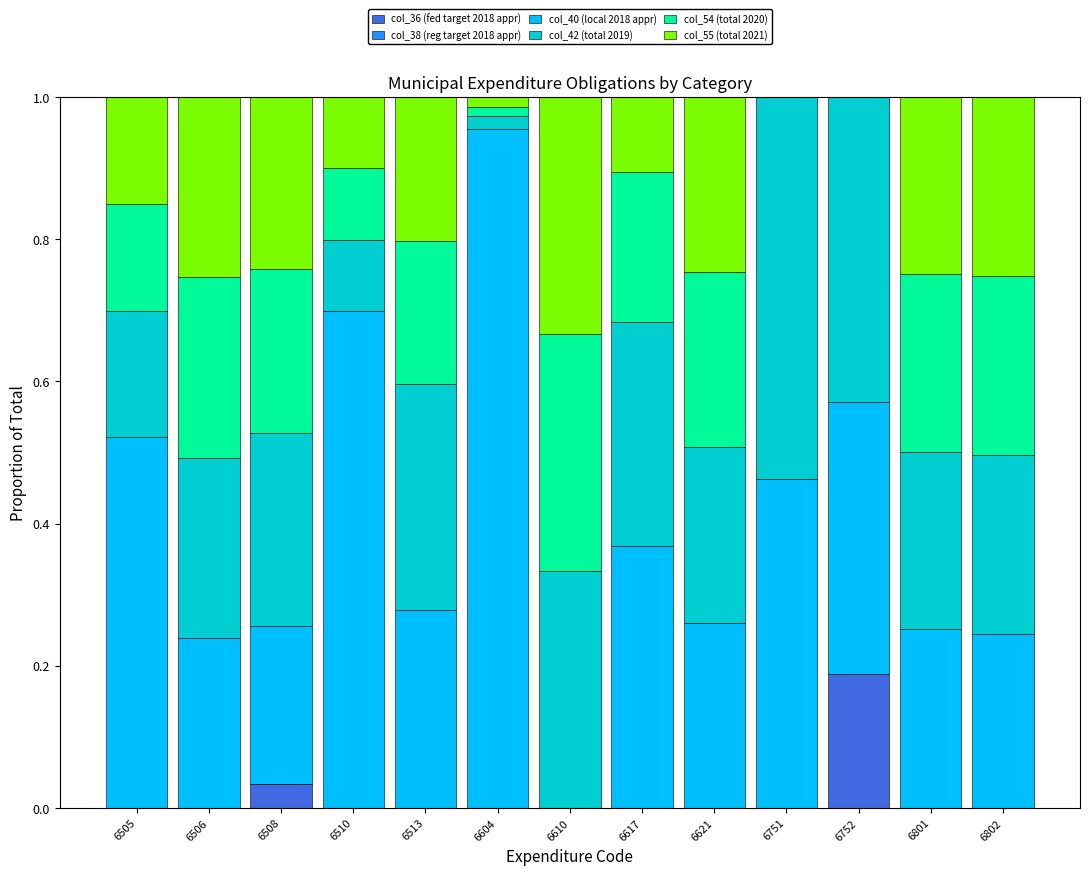

Which category has the highest value in the col_36 (fed target 2018 appr) series?

6752